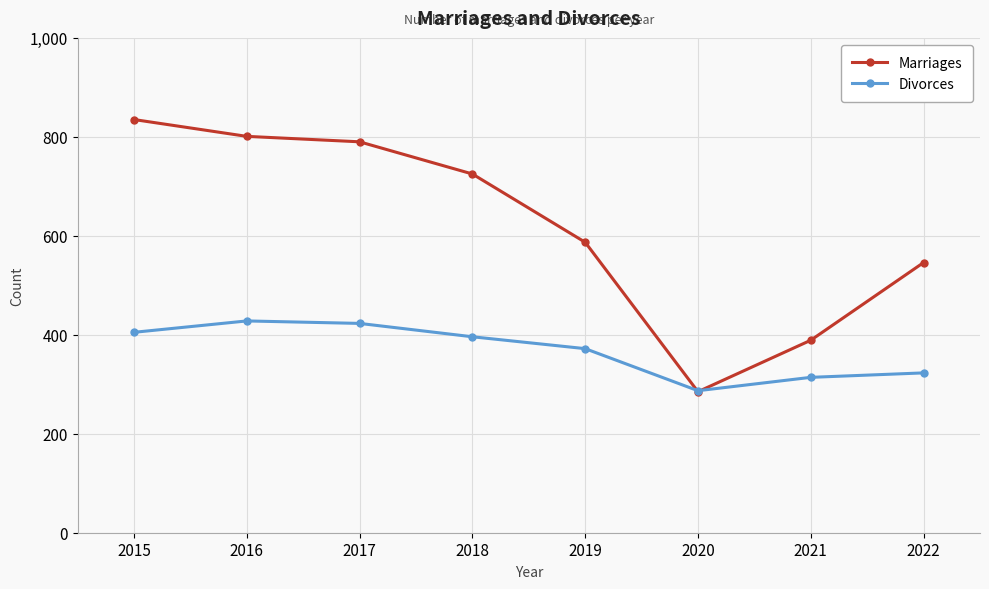

At 2018, list the series in order from largest to smallest.

Marriages, Divorces